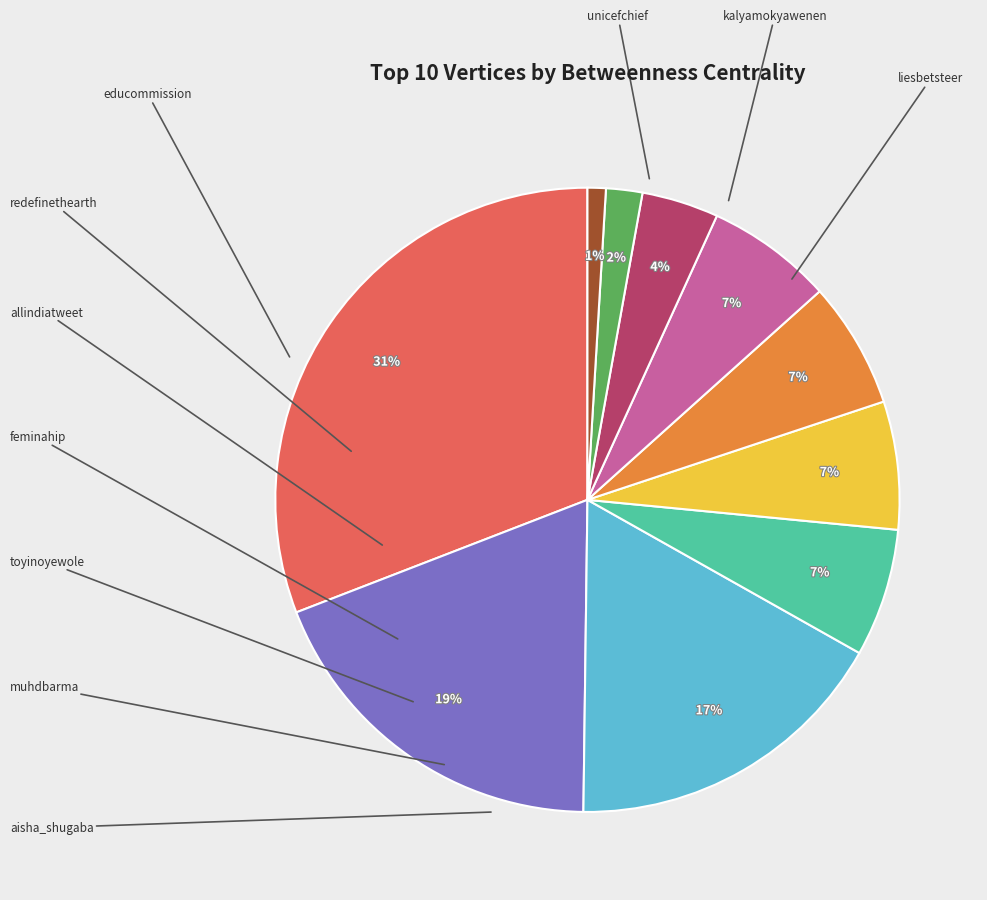

How many segments does this pie chart have?

10